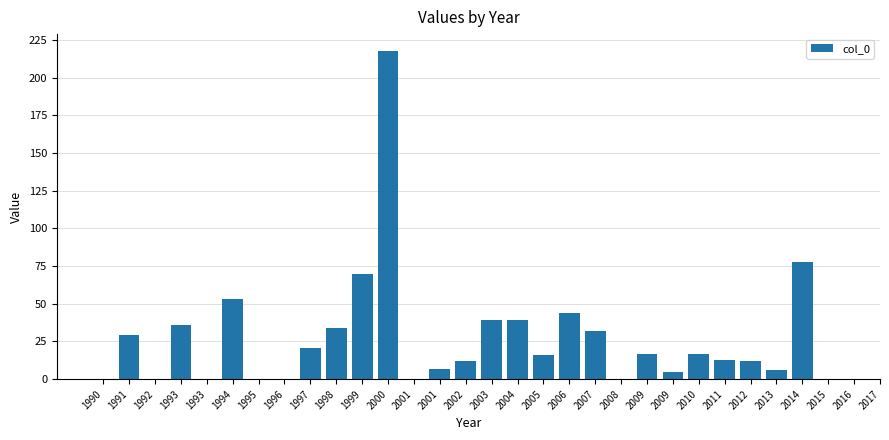

The value at 1995 is 135. True or false?

False